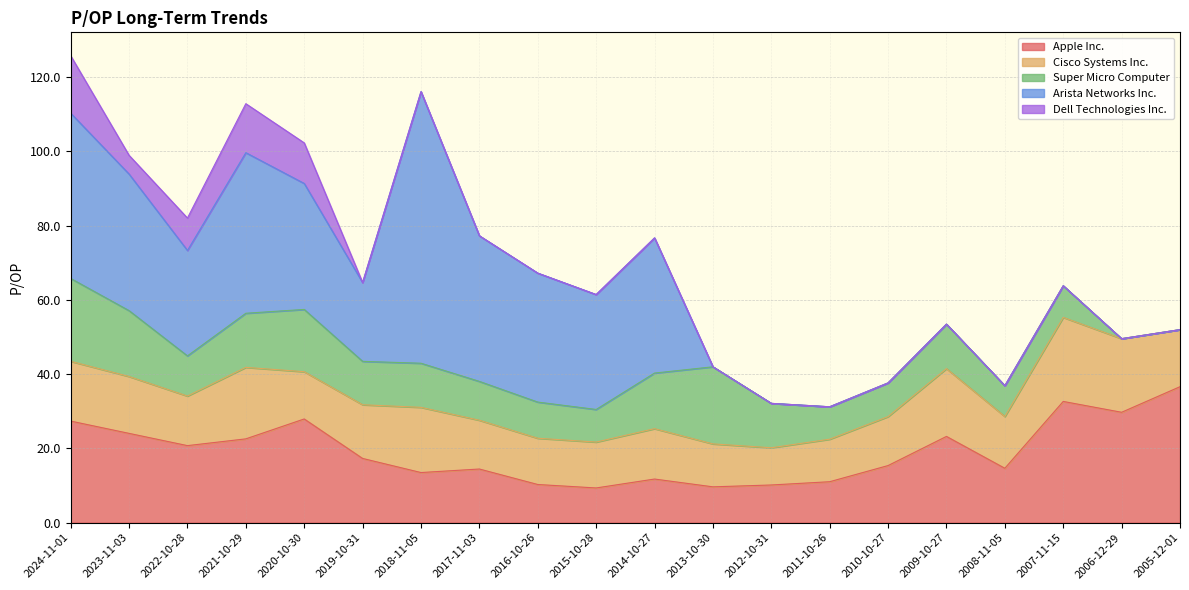

Which series has the largest total across all categories?

Arista Networks Inc.